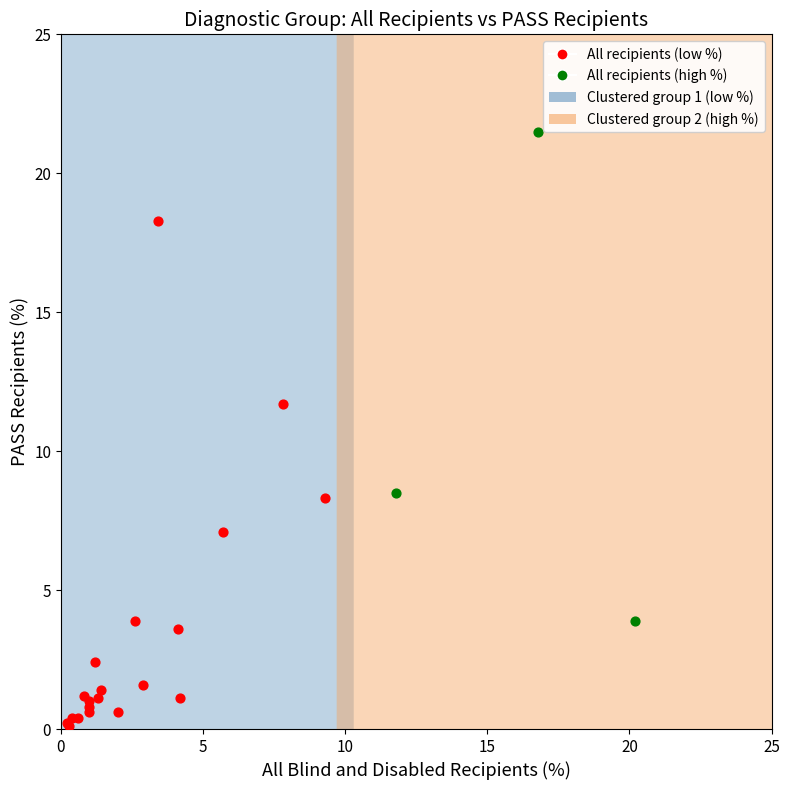

Which series has the widest spread of Y values?

All recipients (low %)